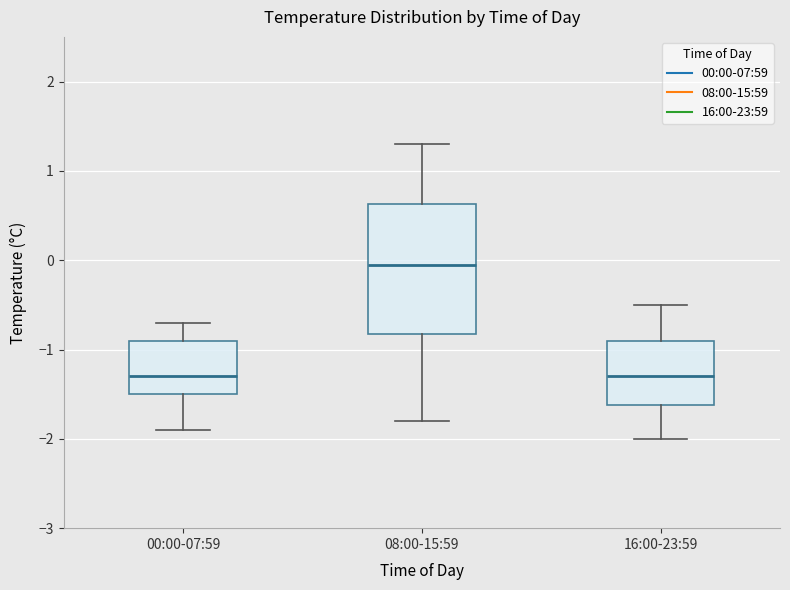

Reading left to right, transcribe this box plot: for each box, give where its median line is, the range the box spans, and where its two whiskers end, as read against the y-axis. The values are not printed on the chart, so give them approximately, as read against the axis.

00:00-07:59: median -1.3, box -1.5 to -0.9, whiskers -1.9 to -0.7
08:00-15:59: median 0.0, box -0.8 to 0.6, whiskers -1.8 to 1.3
16:00-23:59: median -1.3, box -1.6 to -0.9, whiskers -2.0 to -0.5